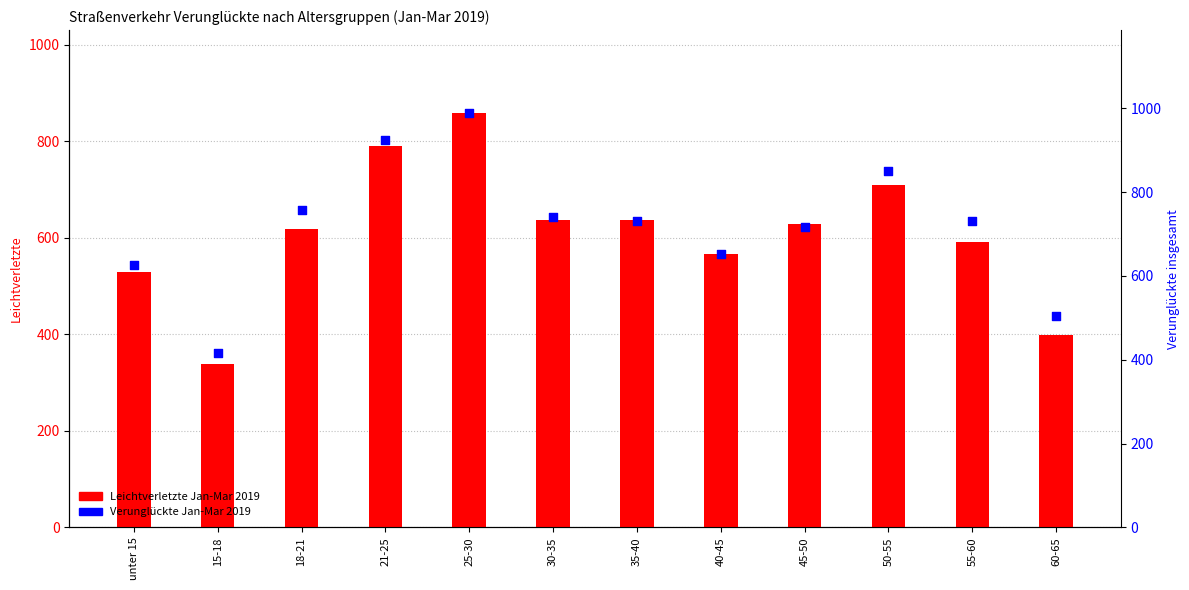

Which series has the largest total across all categories?

Verunglückte Jan-Mar 2019